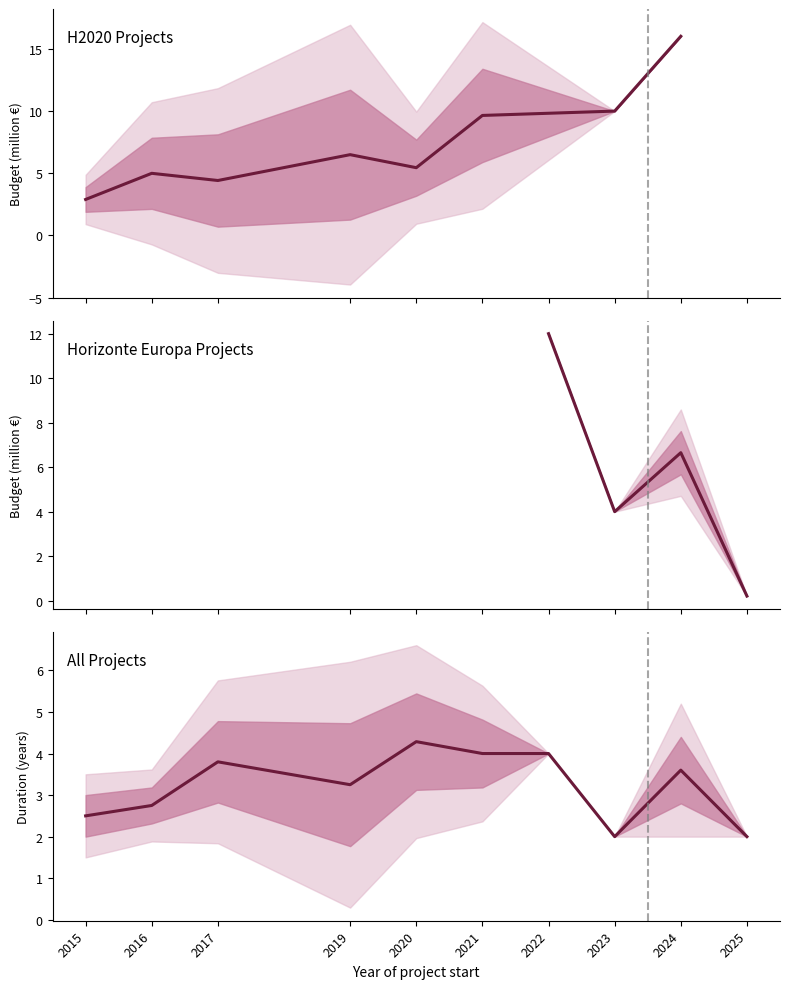

What is the change in value from 4 to 7?

+3